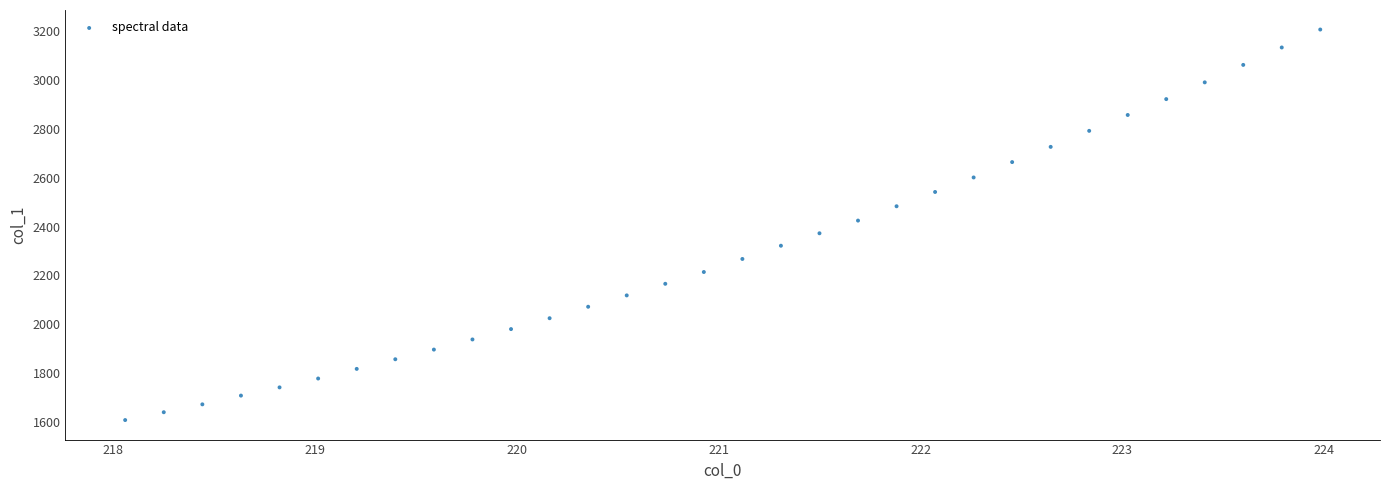

What is the range of Y values (max minus min)?

1598.7